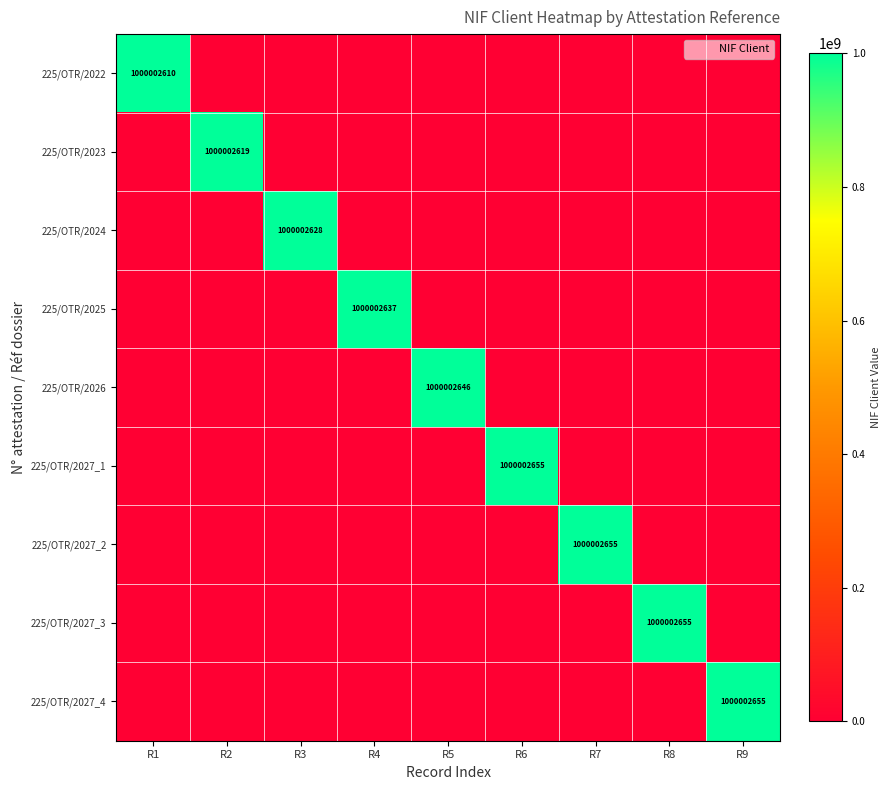

What is the maximum value for 225/OTR/2026?

1000002646